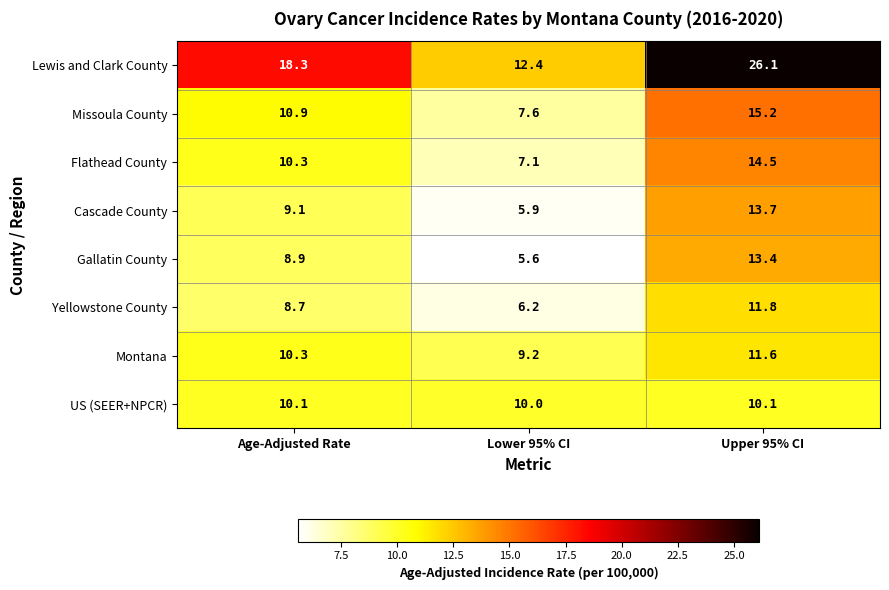

What is the smallest value displayed?

5.6